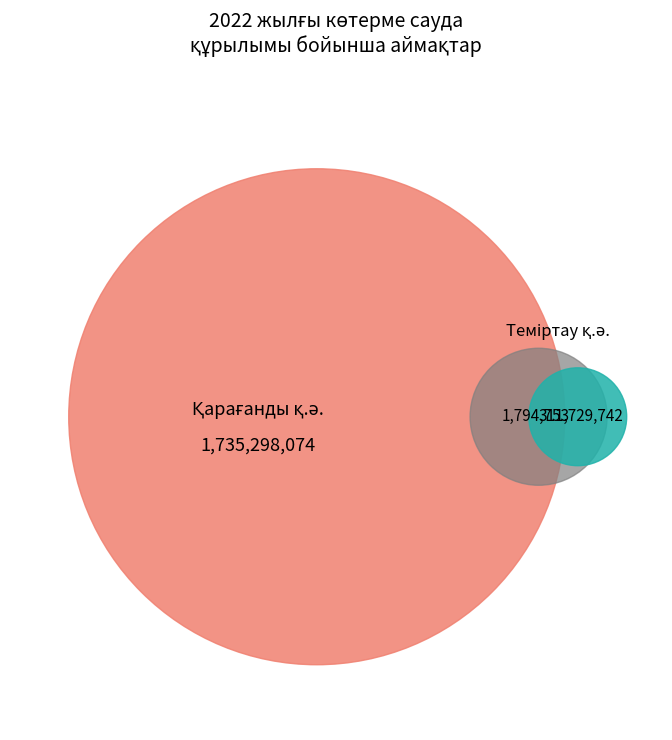

To the nearest percent, what is the combined percentage of Теміртау қ.ә. and Ақтоғай ауданы?

15%